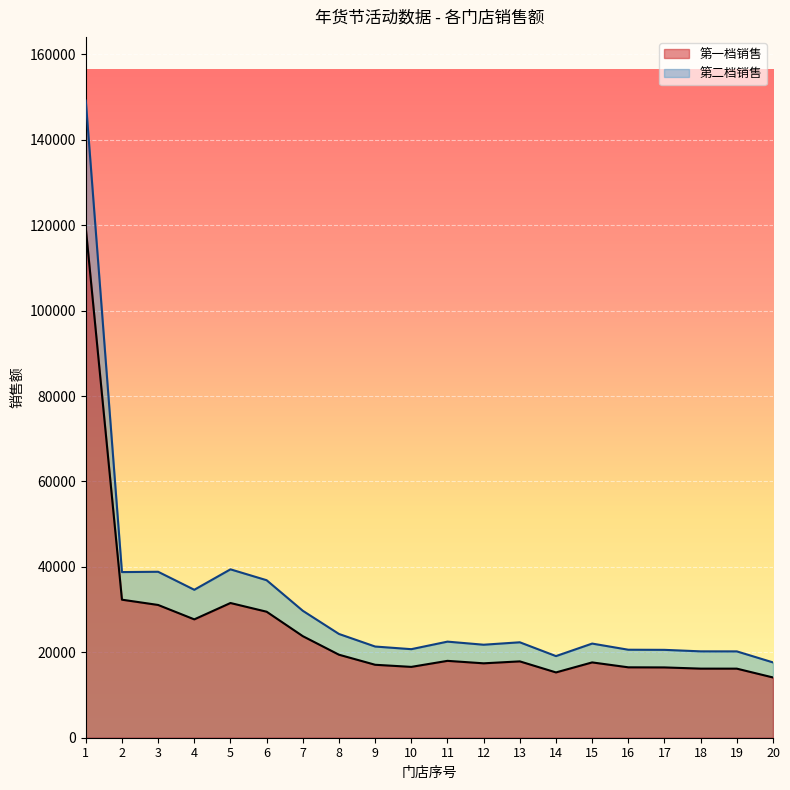

What is the maximum value shown in the chart?

149162.1